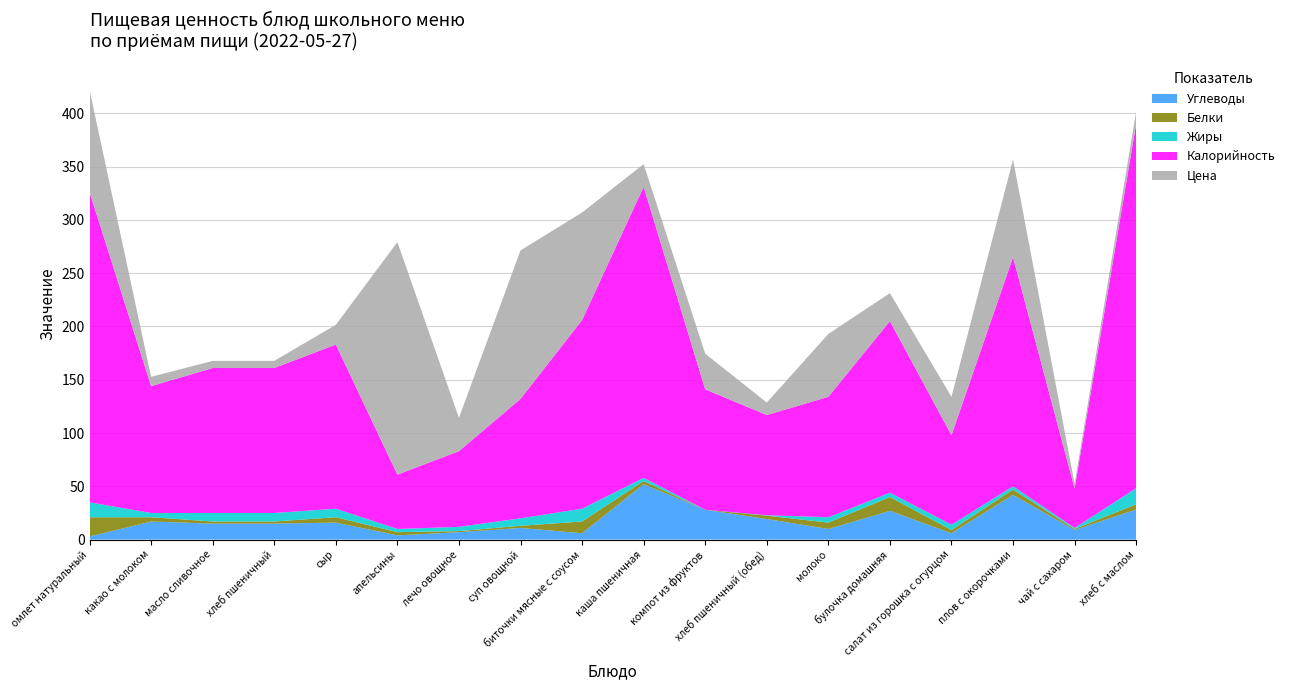

Reading left to right, list all the values displayed in this chart.

Углеводы: омлет натуральный=3.0	какао с молоком=17.0	масло сливочное=15.0	хлеб пшеничный=15.0	сыр=16.0	апельсины=4.0	лечо овощное=7.0	суп овощной=11.0	биточки мясные с соусом=6.0	каша пшеничная=52.0	компот из фруктов=28.0	хлеб пшеничный (обед)=19.3	молоко=10.0	булочка домашняя=27.0	салат из горошка с огурцом=6.0	плов с окорочками=42.0	чай с сахаром=9.0	хлеб с маслом=28.3
Белки: омлет натуральный=18.0	какао с молоком=4.0	масло сливочное=2.0	хлеб пшеничный=2.0	сыр=5.0	апельсины=3.0	лечо овощное=1.0	суп овощной=2.0	биточки мясные с соусом=11.0	каша пшеничная=3.0	компот из фруктов=0.0	хлеб пшеничный (обед)=3.2	молоко=6.0	булочка домашняя=13.0	салат из горошка с огурцом=3.0	плов с окорочками=5.0	чай с сахаром=1.0	хлеб с маслом=4.9
Жиры: омлет натуральный=14.0	какао с молоком=4.0	масло сливочное=8.0	хлеб пшеничный=8.0	сыр=8.0	апельсины=3.0	лечо овощное=4.0	суп овощной=7.0	биточки мясные с соусом=12.0	каша пшеничная=3.0	компот из фруктов=0.0	хлеб пшеничный (обед)=0.4	молоко=5.0	булочка домашняя=4.0	салат из горошка с огурцом=5.0	плов с окорочками=3.0	чай с сахаром=1.0	хлеб с маслом=15.0
Калорийность: омлет натуральный=291.0	какао с молоком=119.0	масло сливочное=136.0	хлеб пшеничный=136.0	сыр=154.0	апельсины=51.0	лечо овощное=71.0	суп овощной=112.0	биточки мясные с соусом=177.0	каша пшеничная=273.0	компот из фруктов=113.0	хлеб пшеничный (обед)=94.0	молоко=113.0	булочка домашняя=161.0	салат из горошка с огурцом=84.0	плов с окорочками=215.0	чай с сахаром=37.0	хлеб с маслом=342.0
Цена: омлет натуральный=95.9	какао с молоком=8.7	масло сливочное=6.7	хлеб пшеничный=6.7	сыр=18.5	апельсины=218.2	лечо овощное=31.3	суп овощной=139.4	биточки мясные с соусом=100.9	каша пшеничная=21.3	компот из фруктов=33.5	хлеб пшеничный (обед)=11.7	молоко=59.0	булочка домашняя=26.3	салат из горошка с огурцом=36.0	плов с окорочками=91.7	чай с сахаром=4.5	хлеб с маслом=11.7